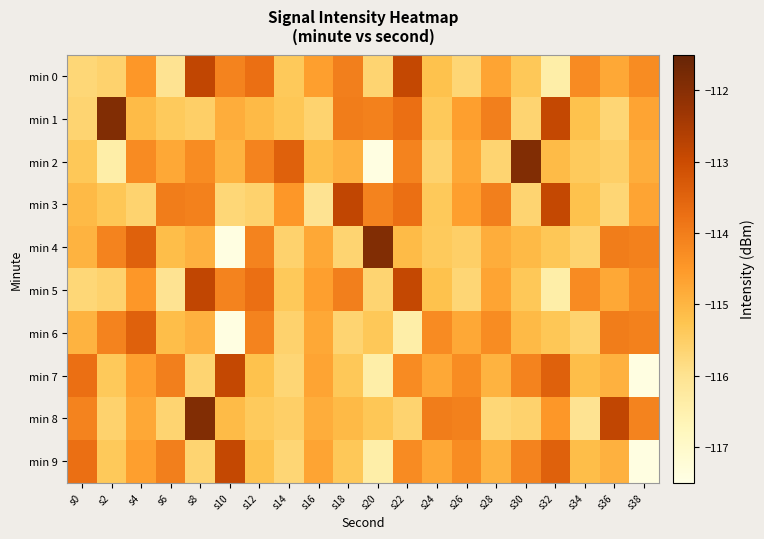

What is the total value across all series at s8?

-1142.6